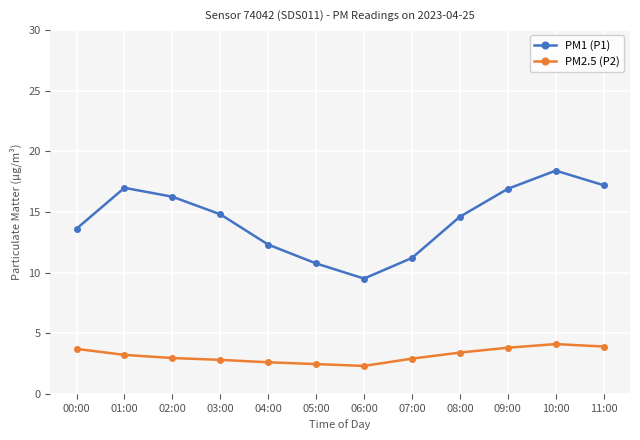

How many data points does each series have?

12